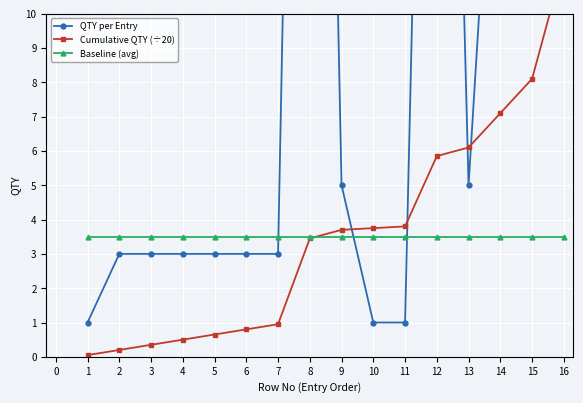

How many distinct data groups are displayed?

3